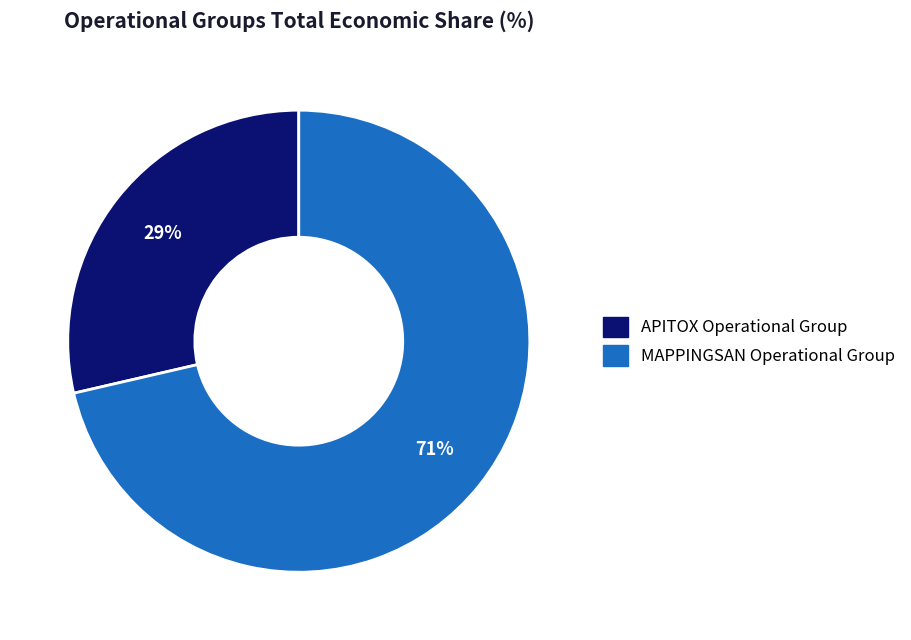

Which slice is the smallest?

APITOX Operational Group